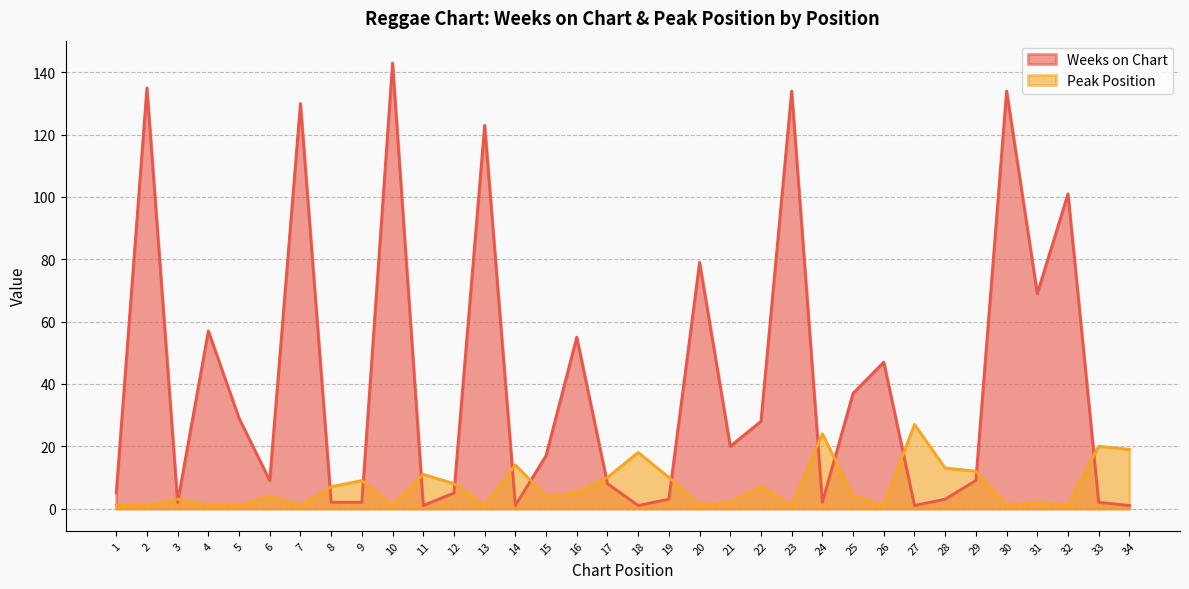

What are all the series names shown in the legend?

Weeks on Chart, Peak Position